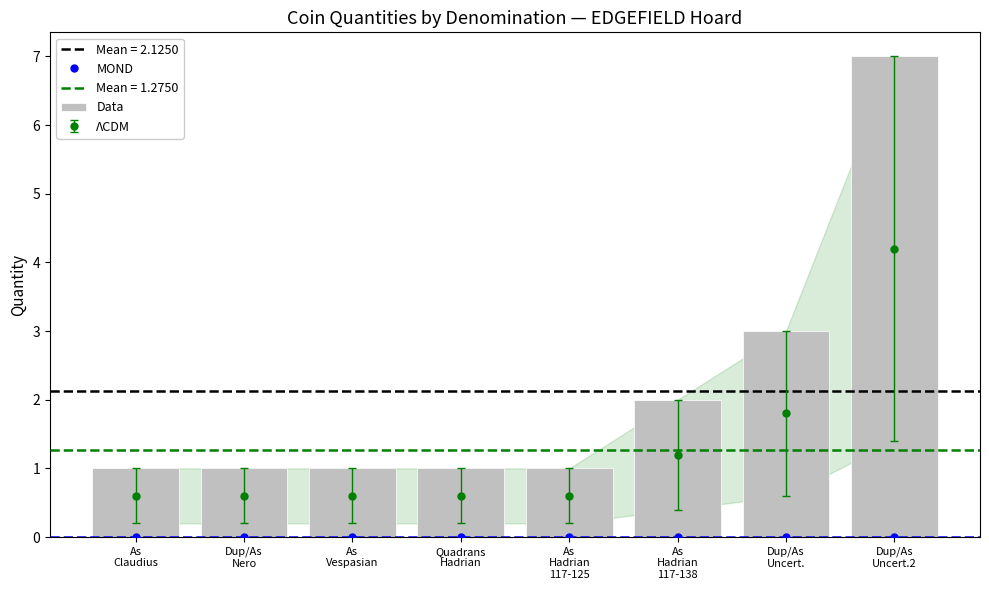

Reading left to right, extract all data points from this chart.

MOND: As
Claudius=0	Dup/As
Nero=0	As
Vespasian=0	Quadrans
Hadrian=0	As
Hadrian
117-125=0	As
Hadrian
117-138=0	Dup/As
Uncert.=0	Dup/As
Uncert.2=0
Data: As
Claudius=1	Dup/As
Nero=1	As
Vespasian=1	Quadrans
Hadrian=1	As
Hadrian
117-125=1	As
Hadrian
117-138=2	Dup/As
Uncert.=3	Dup/As
Uncert.2=7